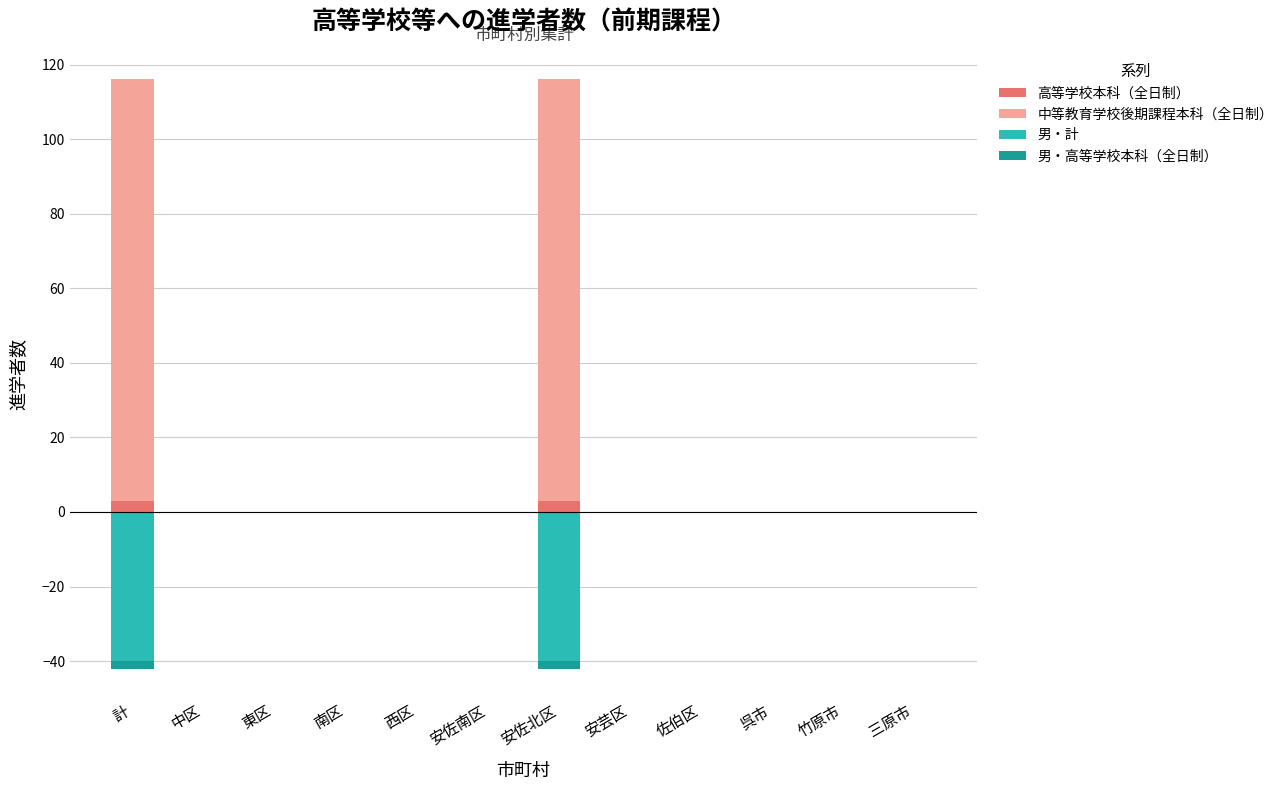

The 男・計 series shows -23 at 西区. True or false?

False